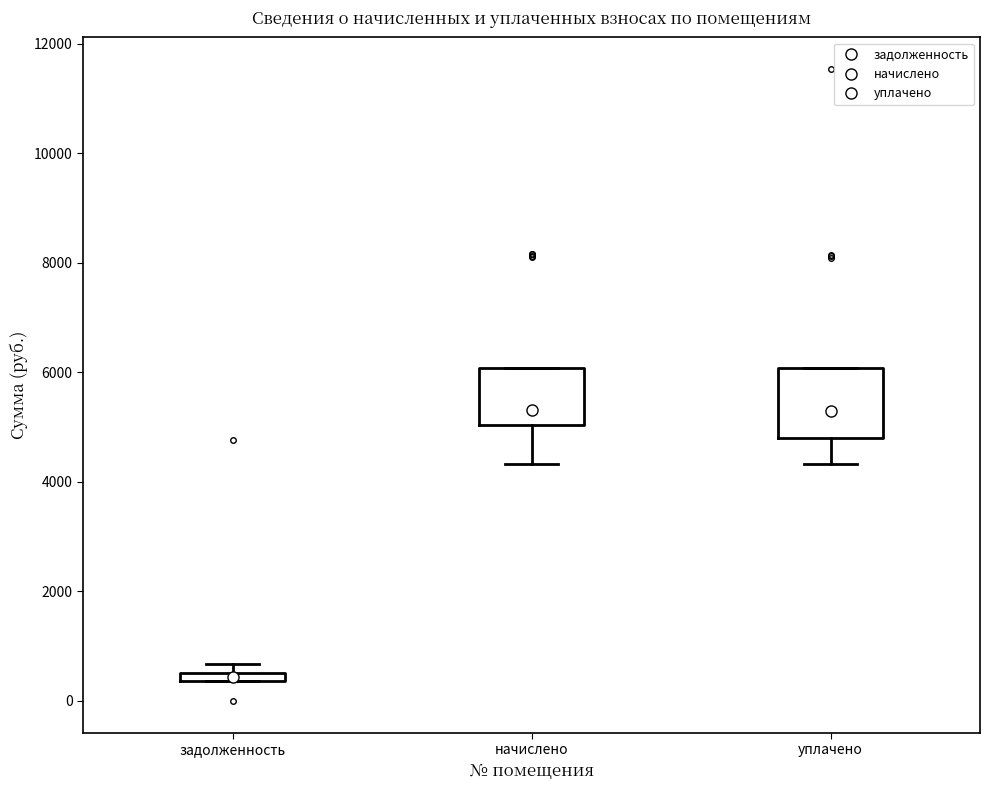

Which box's median line is the lowest?

задолженность